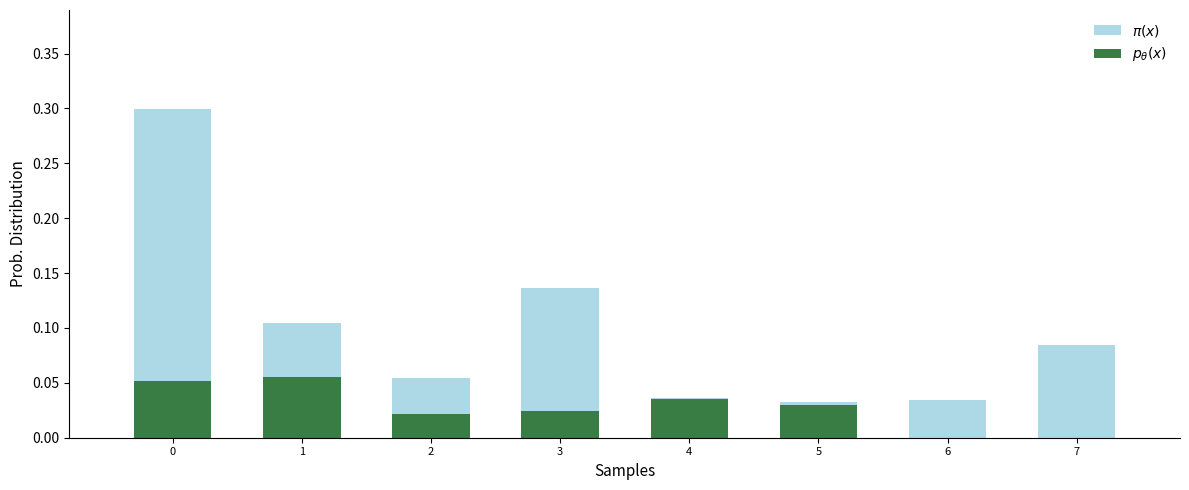

Reading right to left, transcribe all the data shown in this chart.

$\pi(x)$: 7=0.1	6=0.0	5=0.0	4=0.0	3=0.1	2=0.1	1=0.1	0=0.3
$p_\theta(x)$: 7=0.0	6=0.0	5=0.0	4=0.0	3=0.0	2=0.0	1=0.1	0=0.1